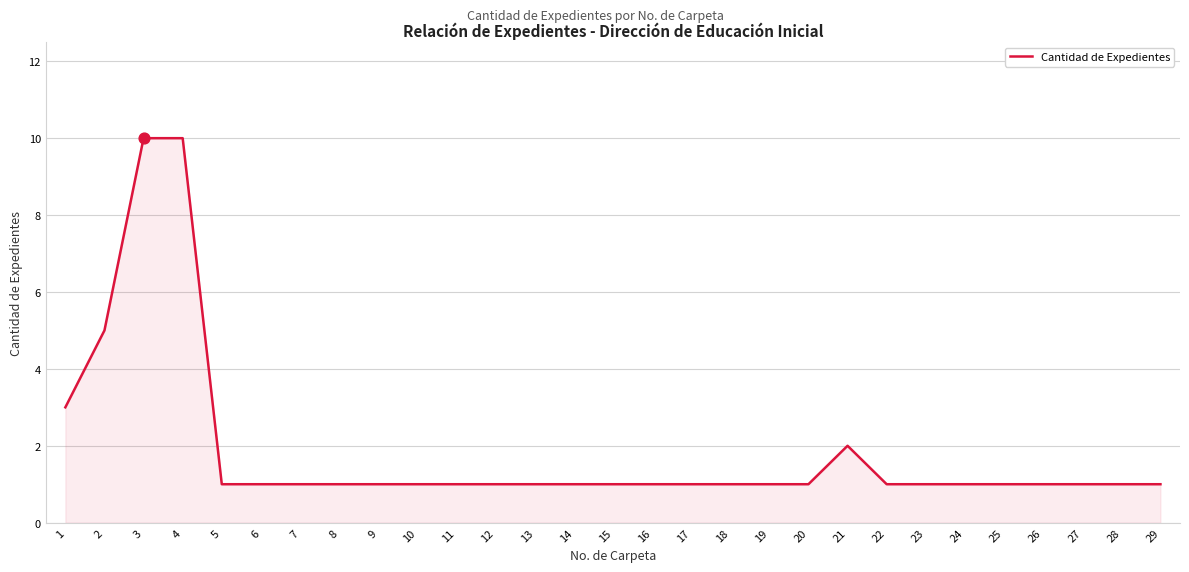

Which has a higher value, 9 or 21?

21